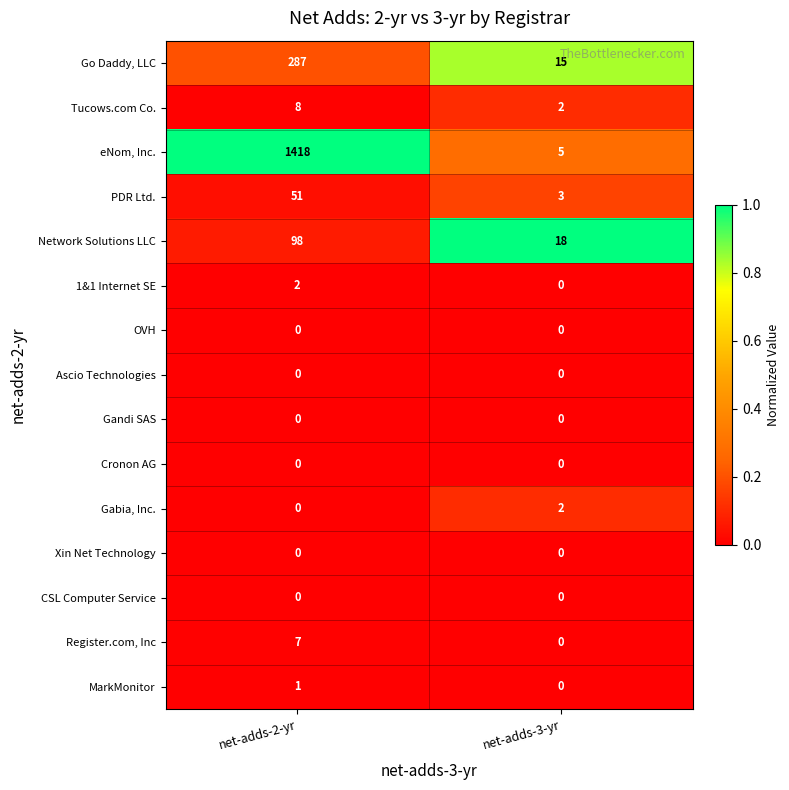

What is the sum of all Go Daddy, LLC values?

302